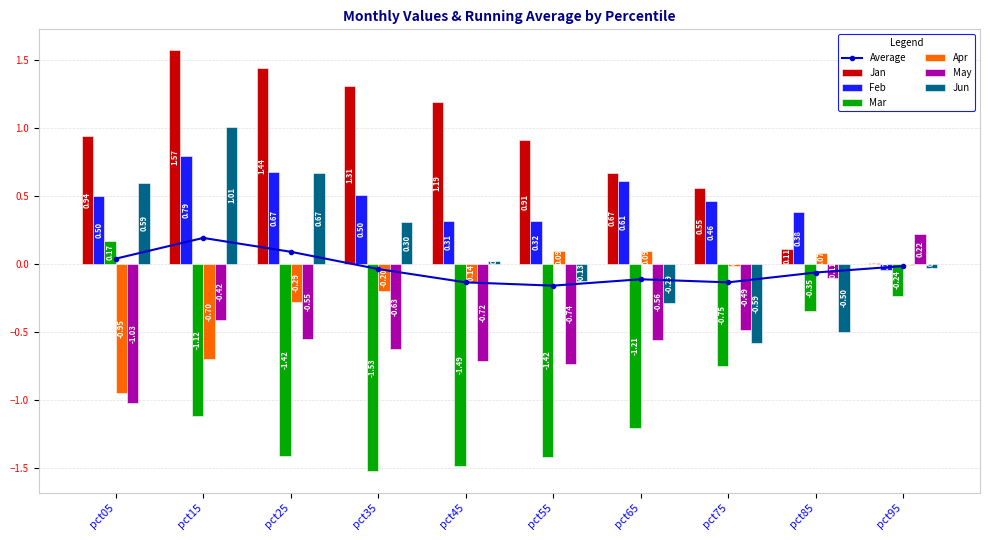

Which series changed the most between pct35 and pct65?

Jan